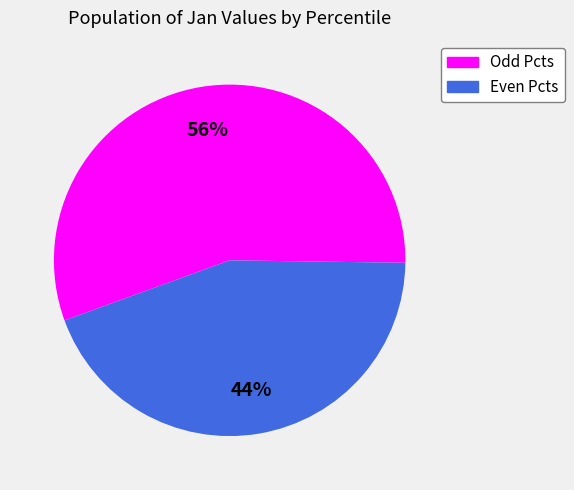

To the nearest percent, what is the difference between the largest and smallest slice percentages?

12%